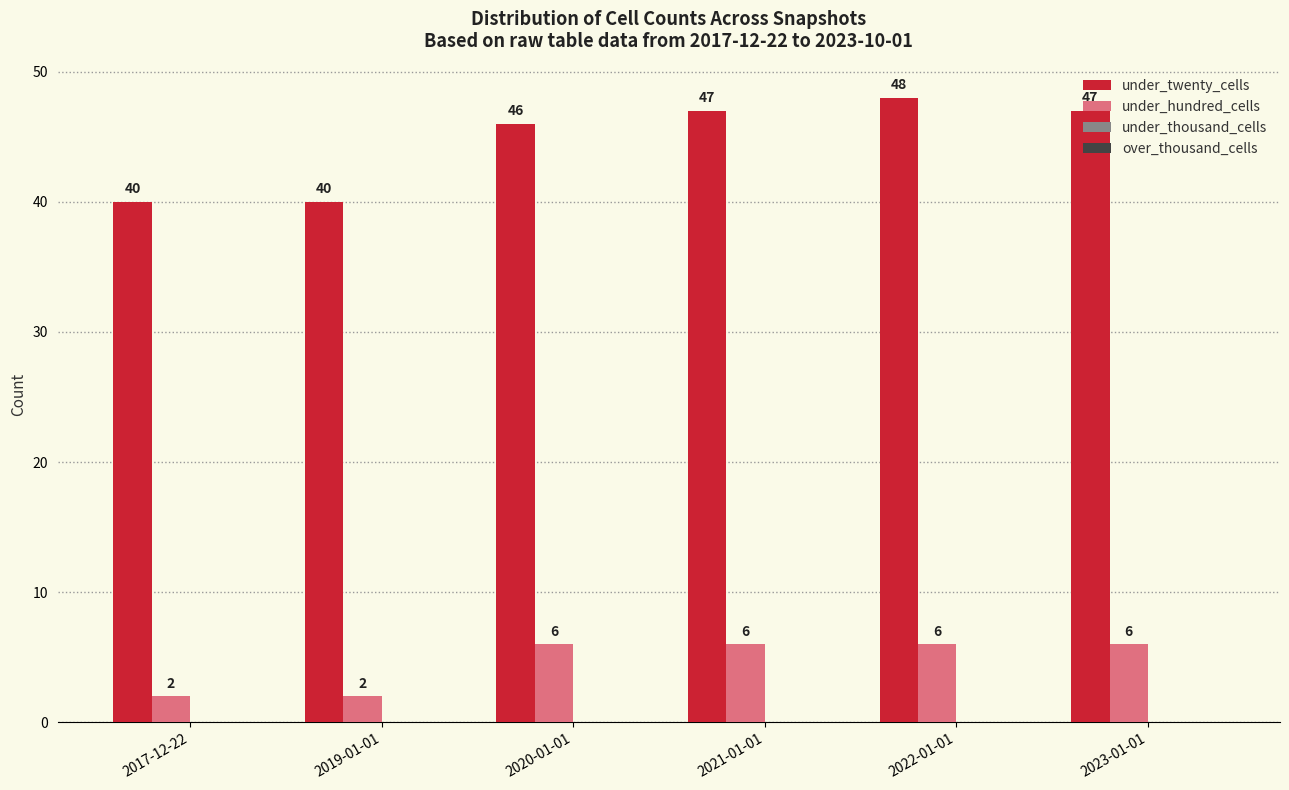

What is the maximum value shown in the chart?

48